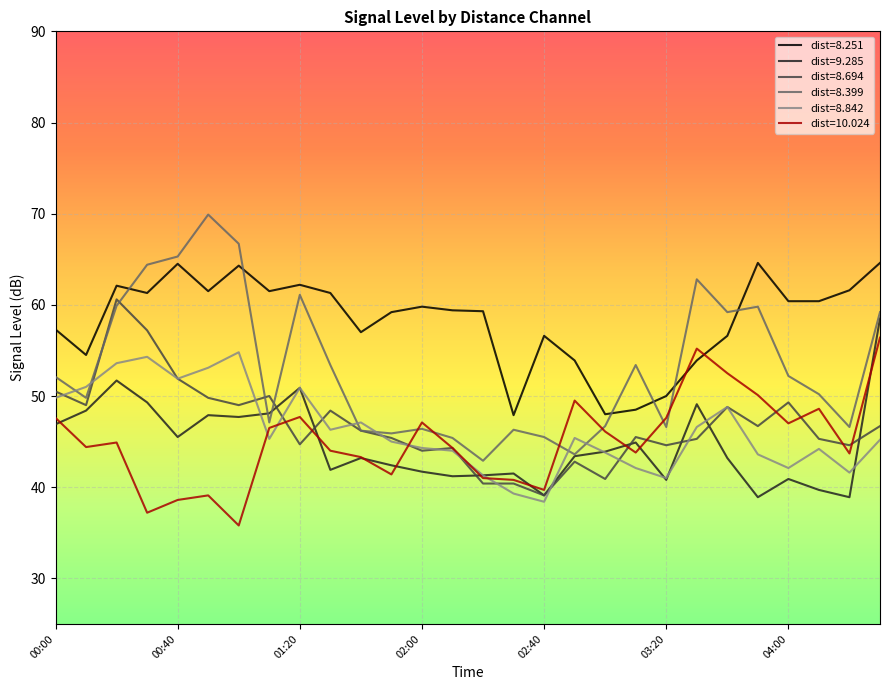

Which series has the largest total across all categories?

dist=8.251